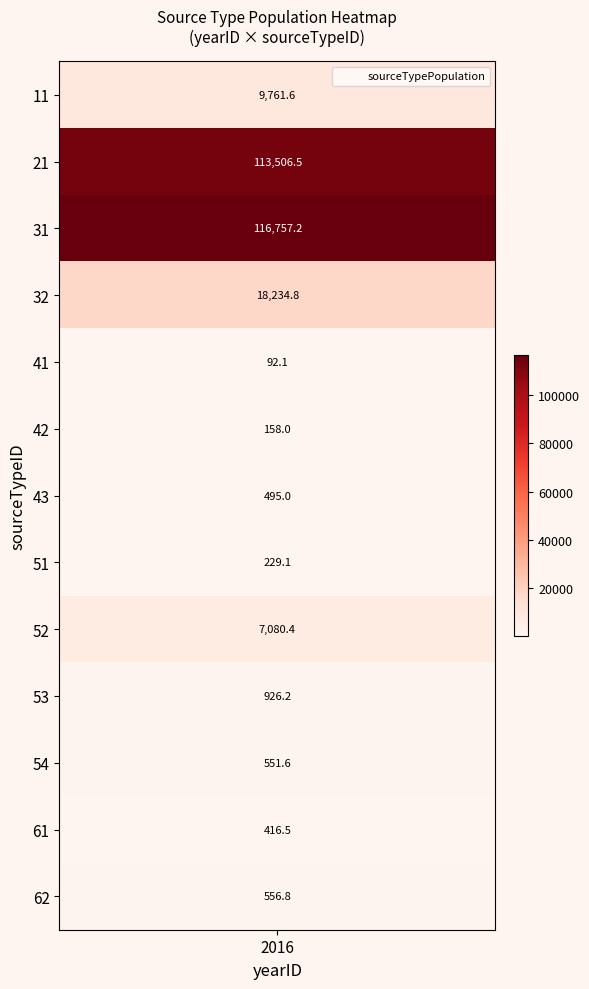

How many distinct data groups are displayed?

1